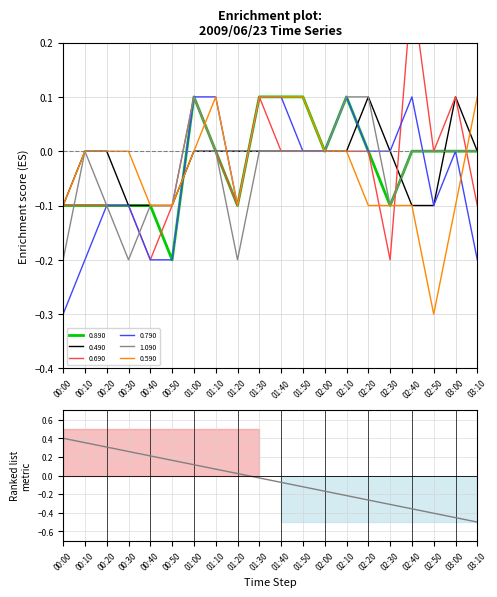

Is it true that 0.490 equals -0.0 at 02:30?

True